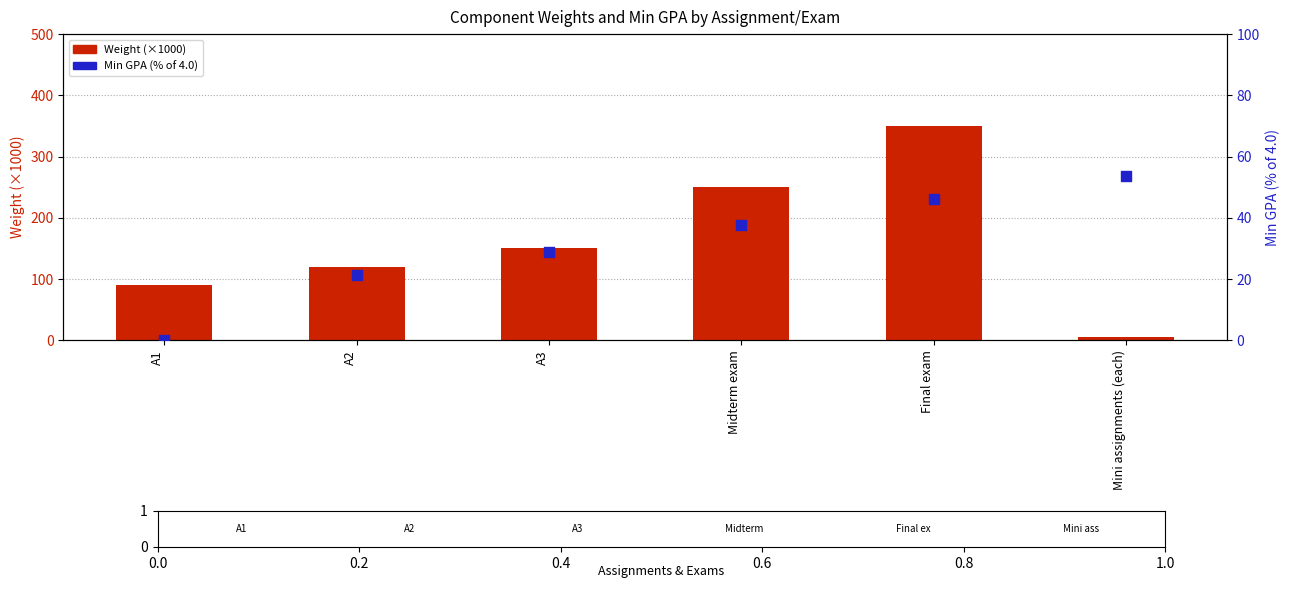

Is the value of Min GPA (% of 4.0) at A3 greater than the value of Weight (×1000) at Midterm exam?

No